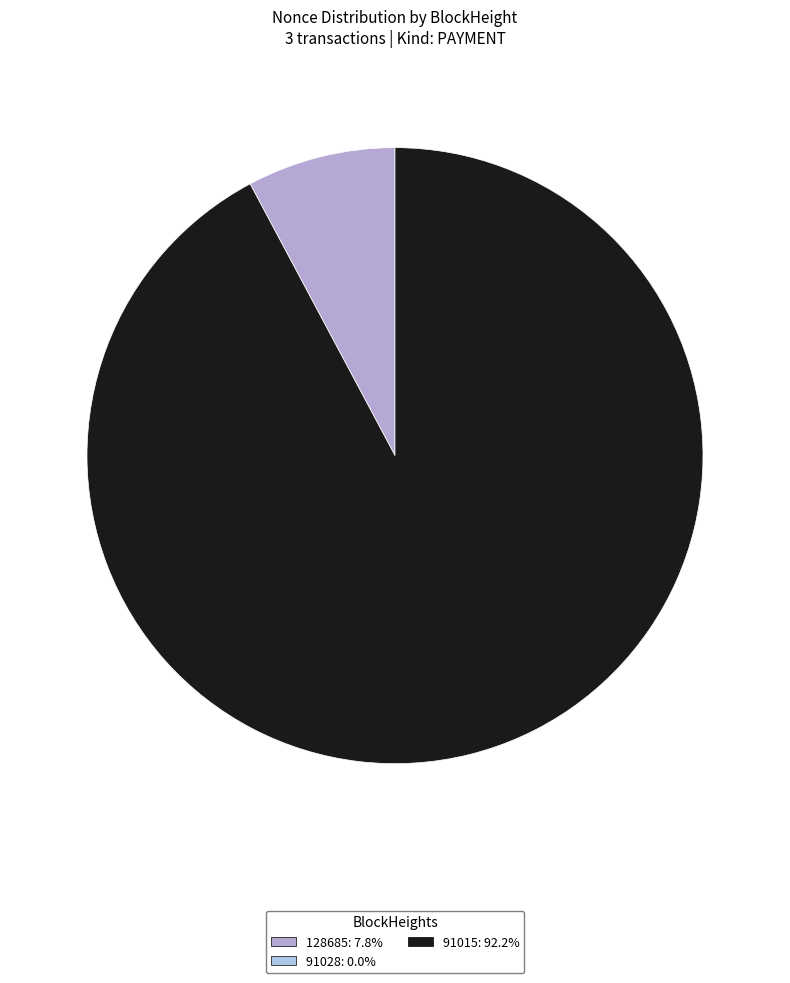

To the nearest percent, what is the average slice percentage?

33%